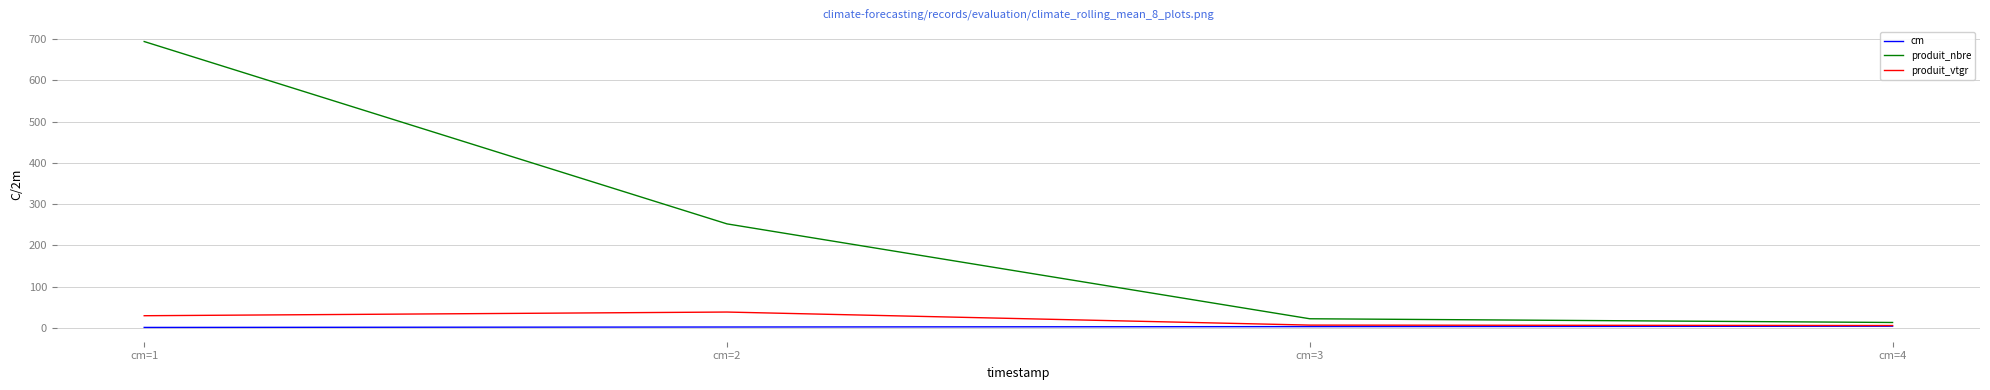

Rank the series at cm=2 from lowest to highest value.

cm, produit_vtgr, produit_nbre